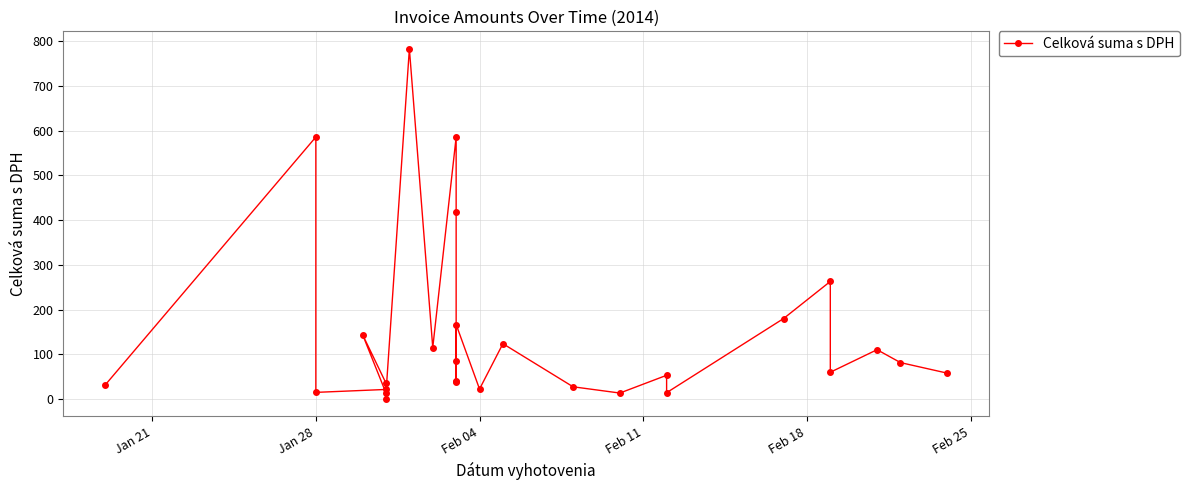

How many data points does each series have?

28